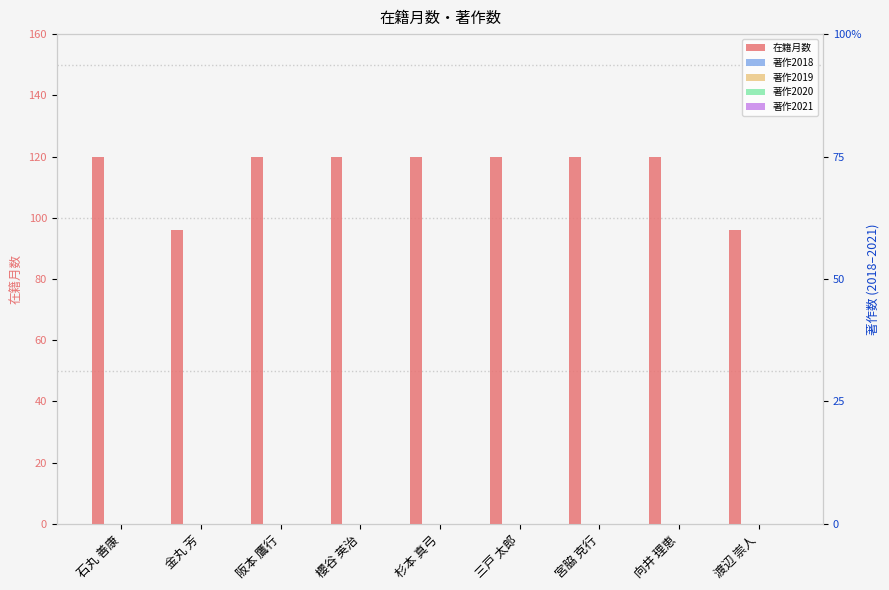

Reading right to left, list all the values displayed in this chart.

在籍月数: 渡辺 崇人=96	向井 理恵=120	宮脇 克行=120	三戸 太郎=120	杉本 真弓=120	櫻谷 英治=120	阪本 鷹行=120	金丸 芳=96	石丸 善康=120
著作2018: 渡辺 崇人=0	向井 理恵=0	宮脇 克行=0	三戸 太郎=0	杉本 真弓=0	櫻谷 英治=0	阪本 鷹行=0	金丸 芳=0	石丸 善康=0
著作2019: 渡辺 崇人=0	向井 理恵=0	宮脇 克行=0	三戸 太郎=0	杉本 真弓=0	櫻谷 英治=0	阪本 鷹行=0	金丸 芳=0	石丸 善康=0
著作2020: 渡辺 崇人=0	向井 理恵=0	宮脇 克行=0	三戸 太郎=0	杉本 真弓=0	櫻谷 英治=0	阪本 鷹行=0	金丸 芳=0	石丸 善康=0
著作2021: 渡辺 崇人=0	向井 理恵=0	宮脇 克行=0	三戸 太郎=0	杉本 真弓=0	櫻谷 英治=0	阪本 鷹行=0	金丸 芳=0	石丸 善康=0